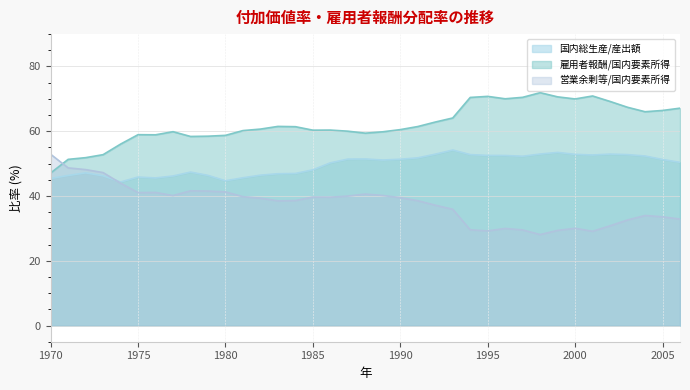

What is the difference between the highest and lowest values at 2005?

32.8